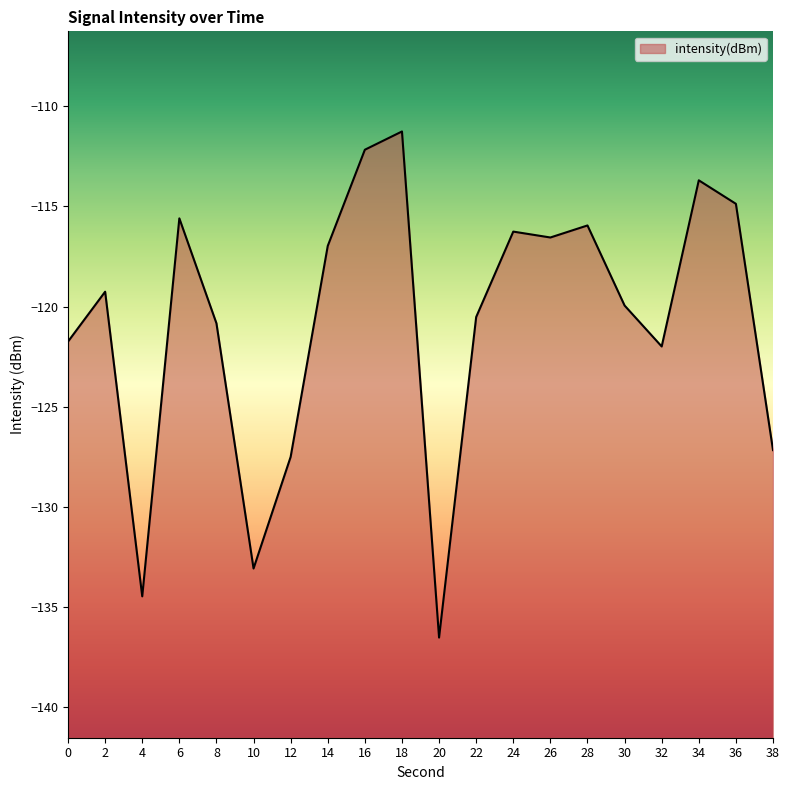

True or false: the data shows -114.9 at 36.

True